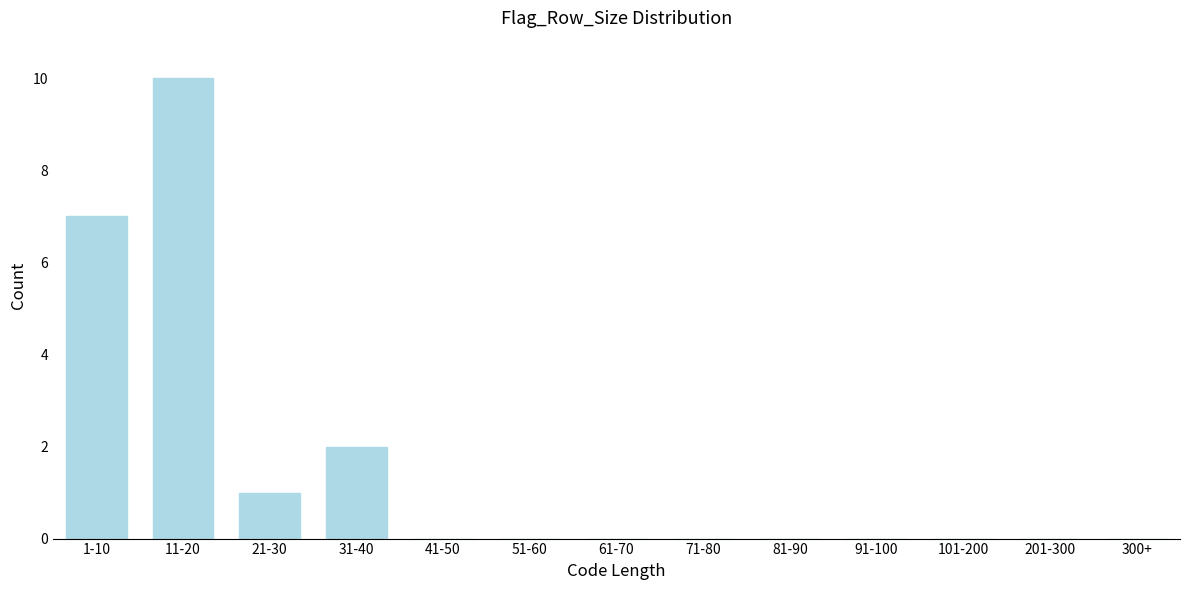

Reading right to left, what are all the values shown in this chart?

300+=0	201-300=0	101-200=0	91-100=0	81-90=0	71-80=0	61-70=0	51-60=0	41-50=0	31-40=2	21-30=1	11-20=10	1-10=7